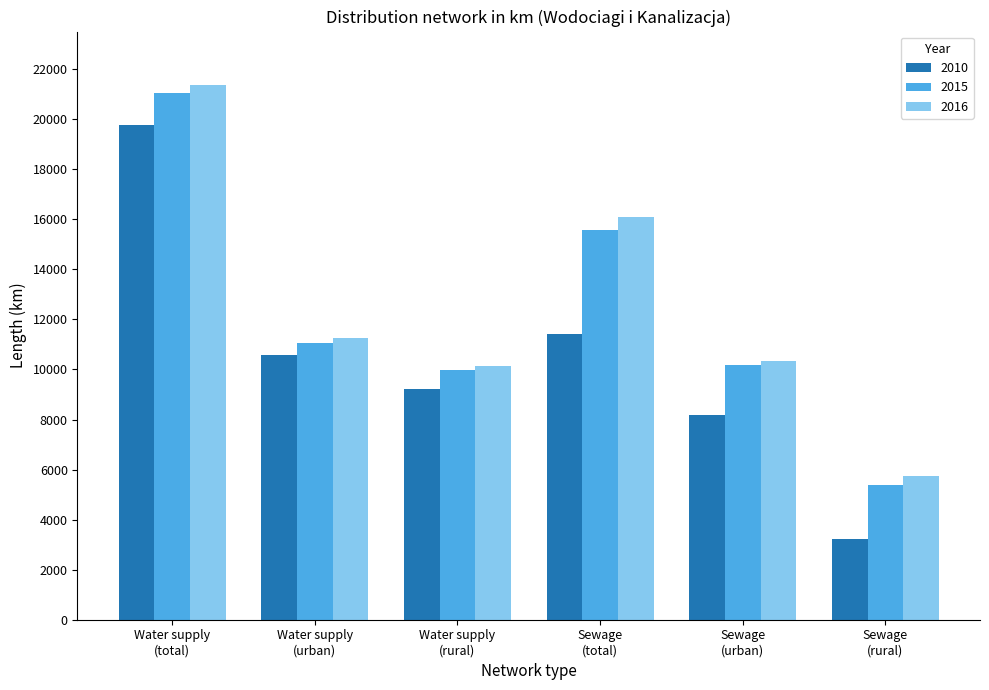

Reading left to right, what are all the values shown in this chart?

2010: 19786.6	10560.1	9226.5	11403.3	8181.1	3222.2
2015: 21055.4	11076.7	9978.7	15557.3	10162.4	5394.9
2016: 21368.6	11244.3	10124.3	16082.9	10343.9	5739.0